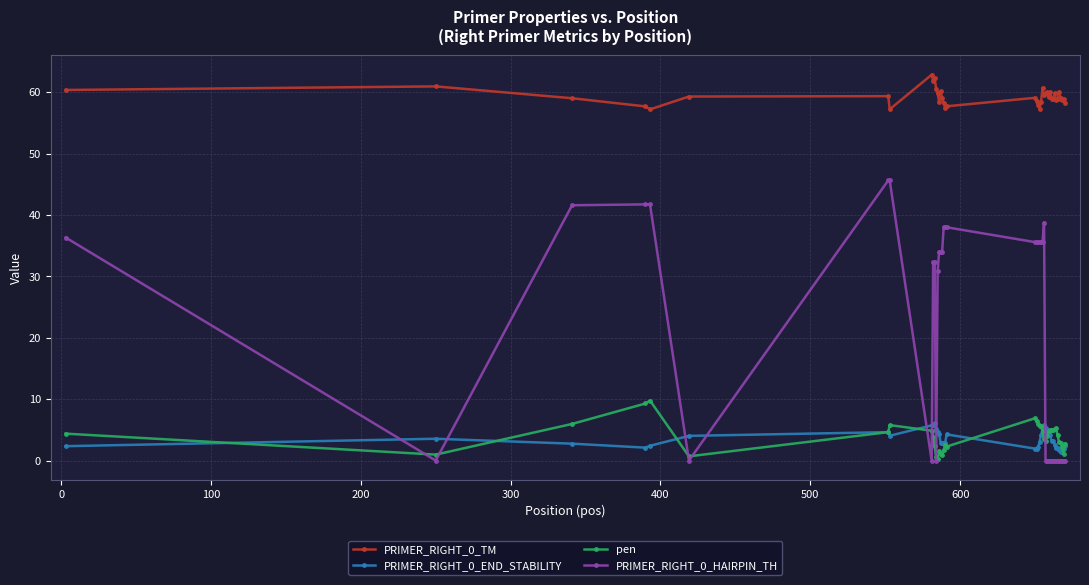

Which series has the widest spread of values?

PRIMER_RIGHT_0_HAIRPIN_TH